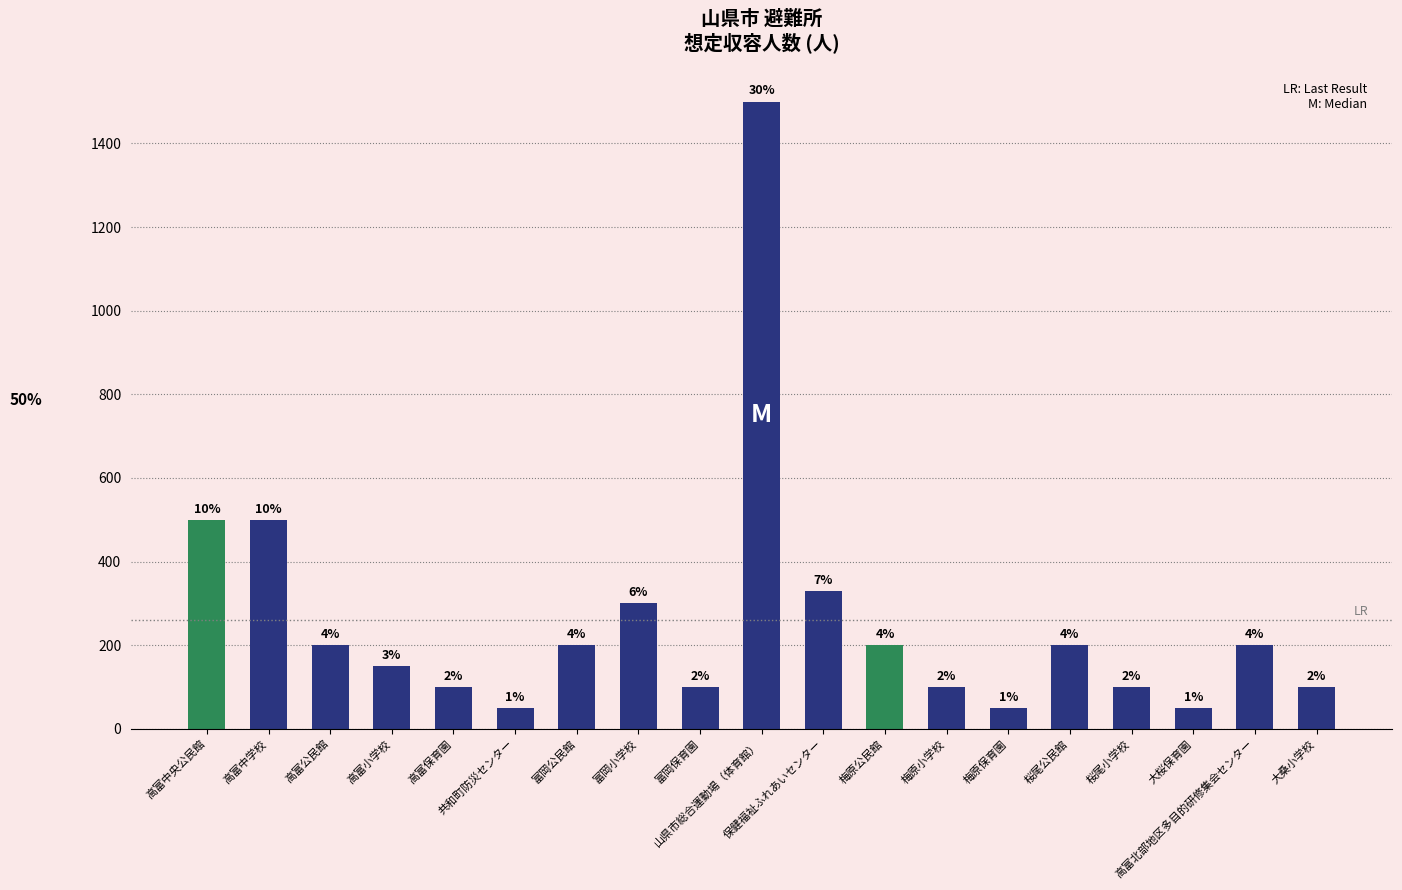

Reading left to right, list all the values displayed in this chart.

高富中央公民館=500	高富中学校=500	高富公民館=200	高富小学校=150	高富保育園=100	共和町防災センター=50	富岡公民館=200	富岡小学校=300	富岡保育園=100	山県市総合運動場（体育館）=1500	保健福祉ふれあいセンター=330	梅原公民館=200	梅原小学校=100	梅原保育園=50	桜尾公民館=200	桜尾小学校=100	大桜保育園=50	高富北部地区多目的研修集会センター=200	大桑小学校=100